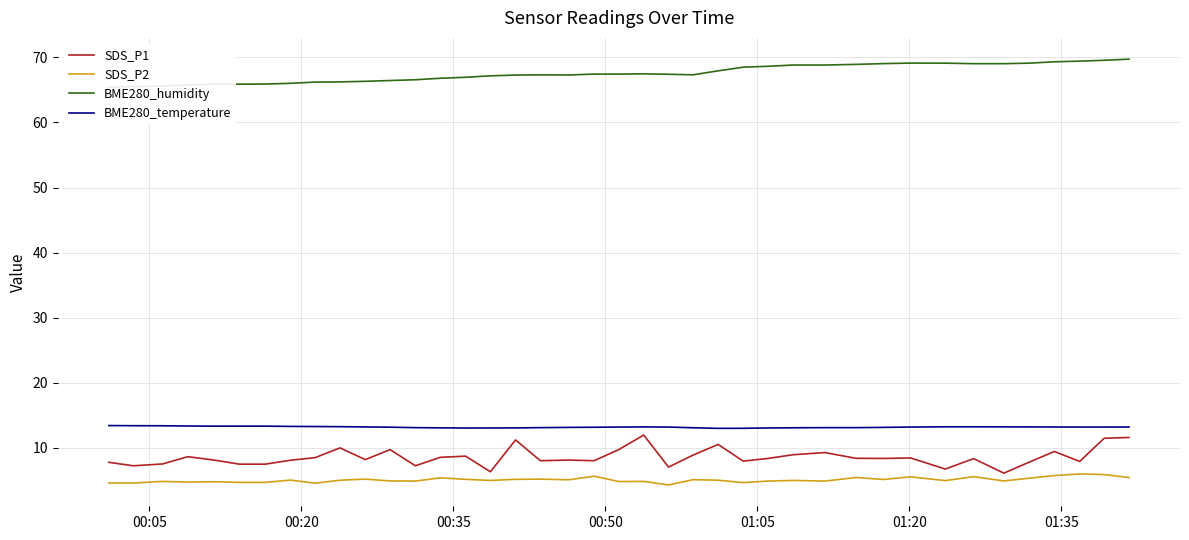

True or false: SDS_P1 and BME280_humidity cross at least once.

False